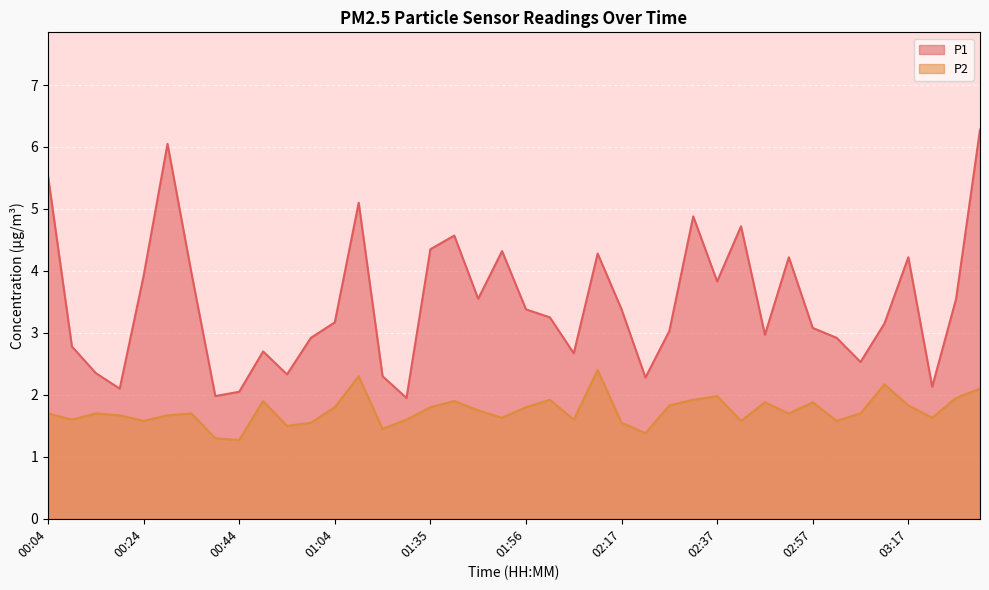

How many data points does each series have?

40